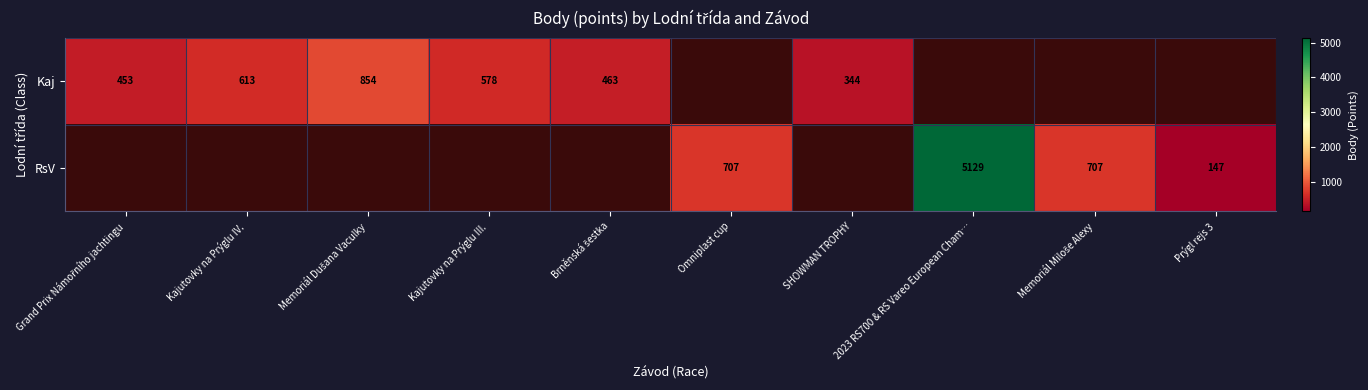

The value of RsV at Prýgl rejs 3 is 250.7. True or false?

False